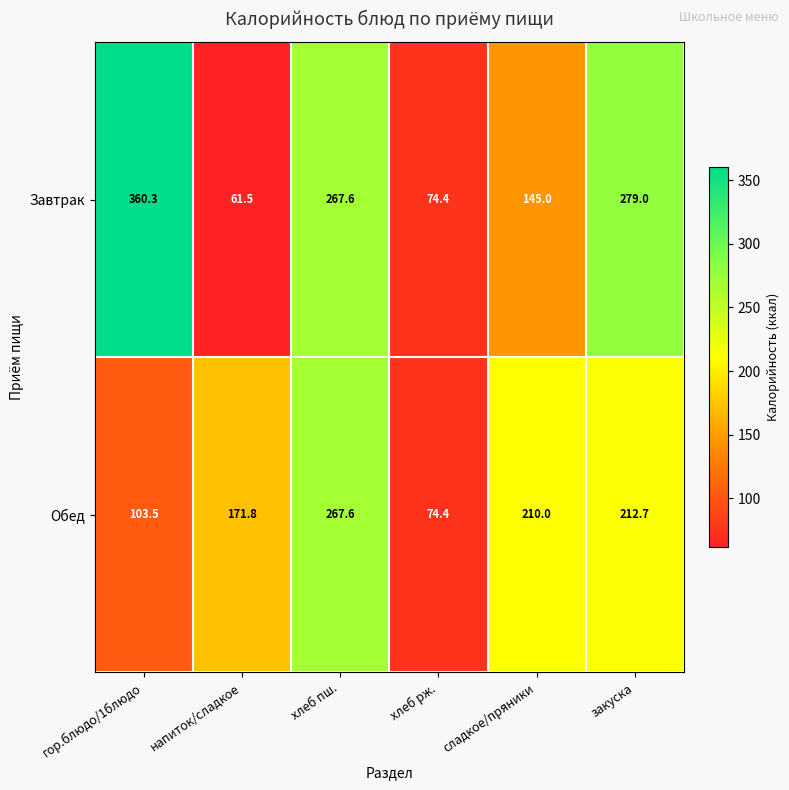

At which category does the chart reach its peak across all series?

гор.блюдо/1блюдо